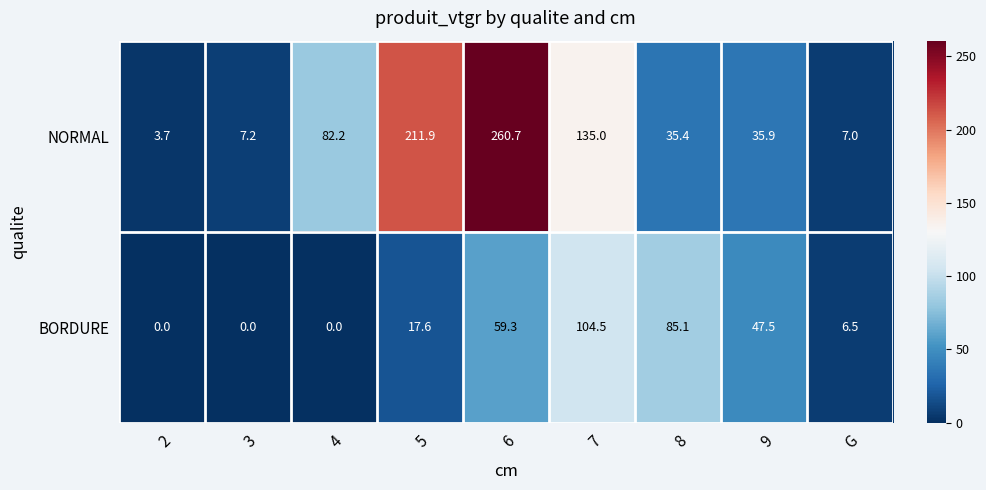

What is the average value of the NORMAL series?

86.6